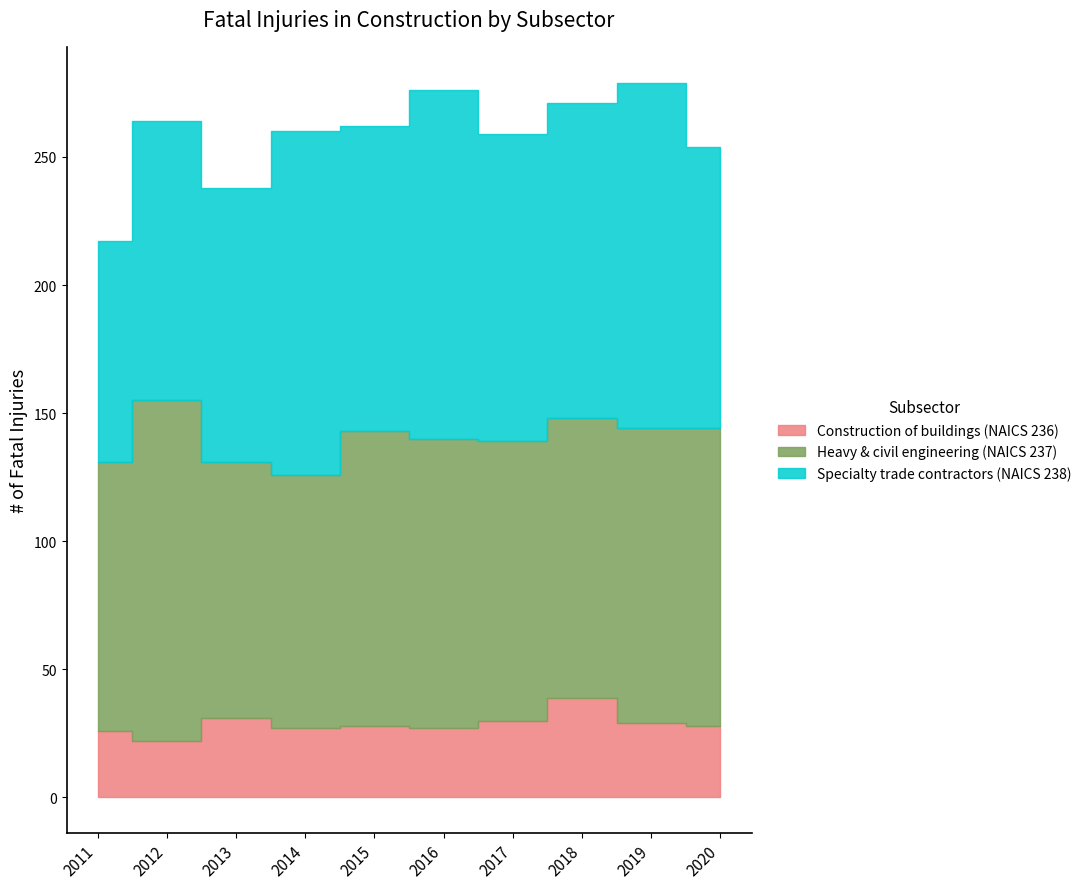

Where does the Heavy & civil engineering (NAICS 237) series first go above 113?

2012